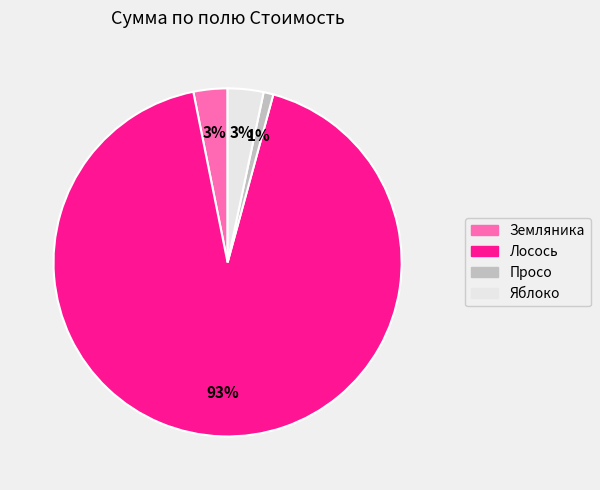

To the nearest percent, what portion does Лосось represent?

93%